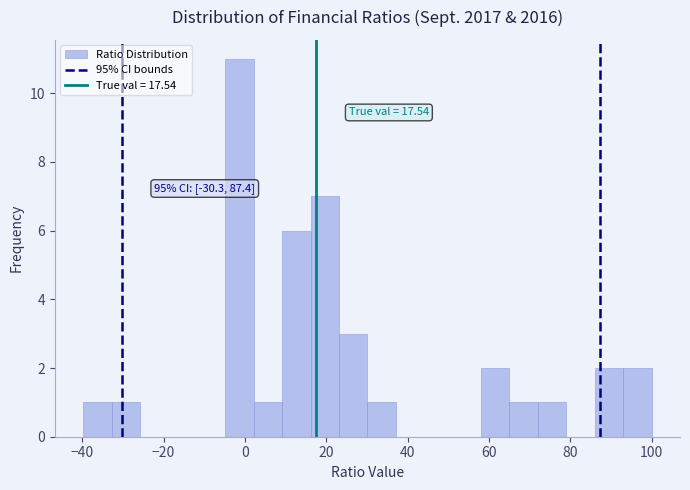

Around what value on the x-axis is the tallest bar? Give the approximate position of its centre, as read against the axis.

-2